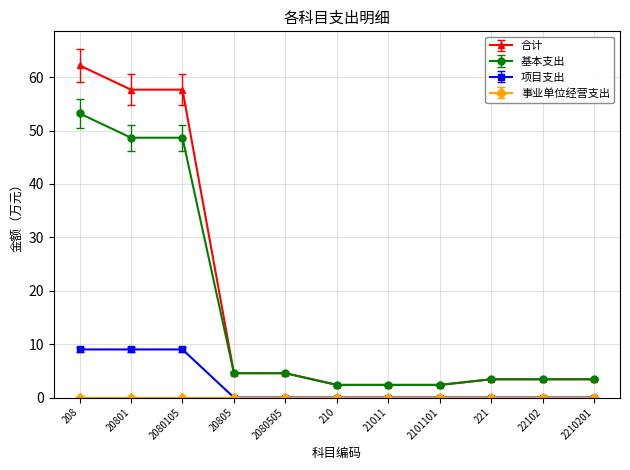

What is the label of the 7th point from the right?

2080505